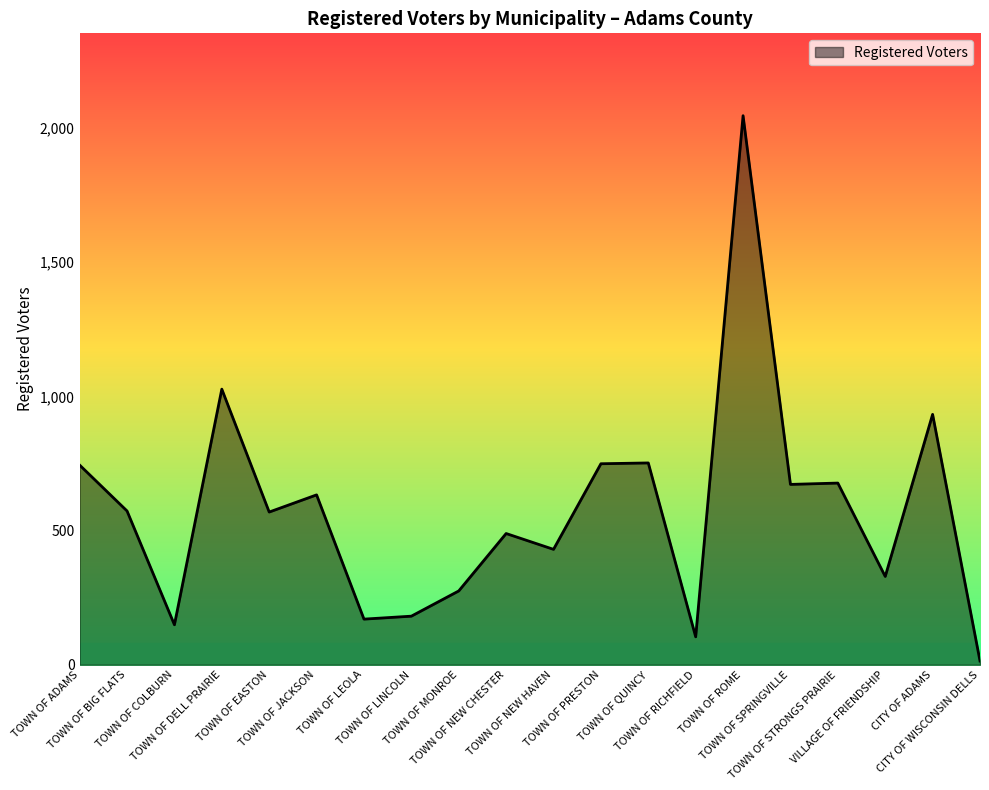

What is the difference between the maximum and minimum values?

2032